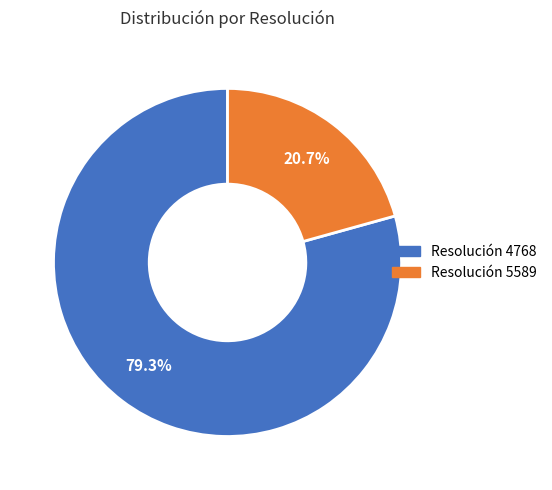

What is the largest slice in the pie chart?

Resolución 4768